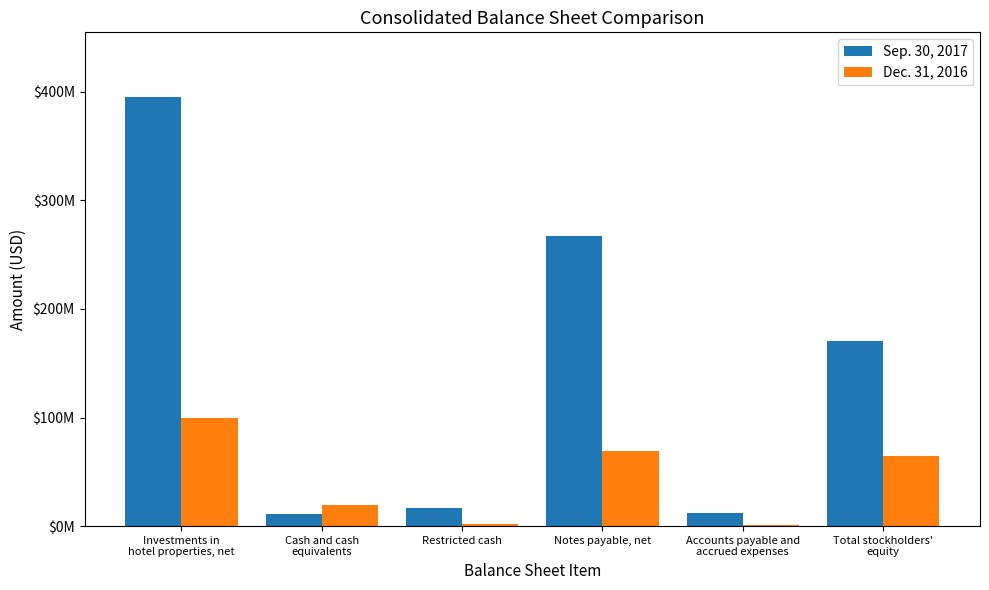

What position from the left is Cash and cash
equivalents?

2